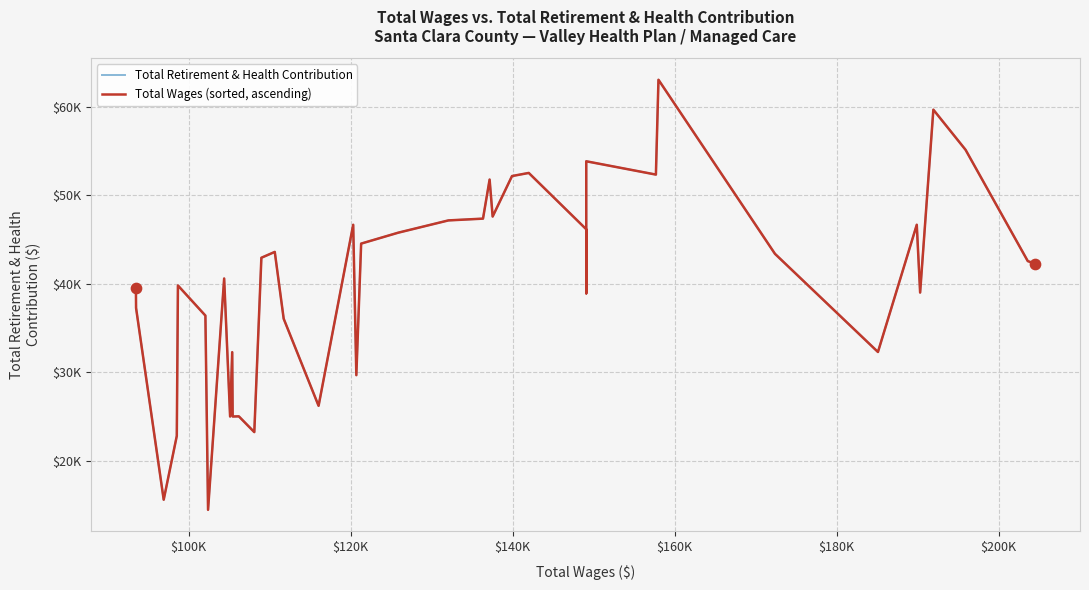

Which series contains the highest Y value?

Total Retirement & Health Contribution